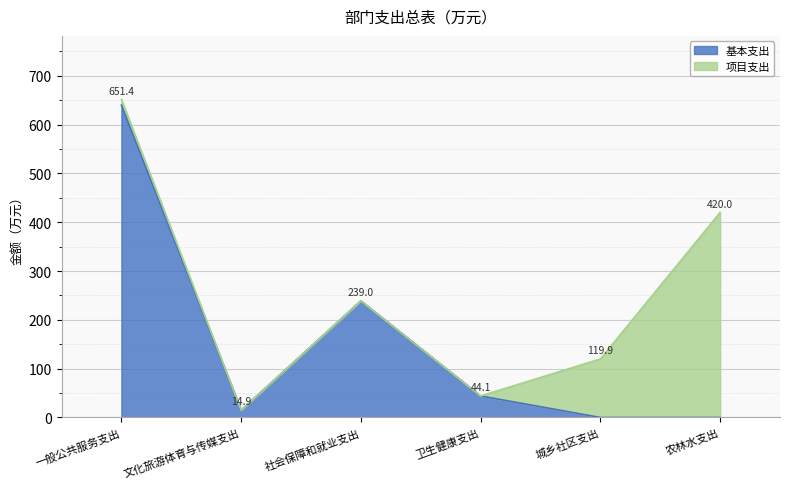

How many lines are shown in the chart?

2